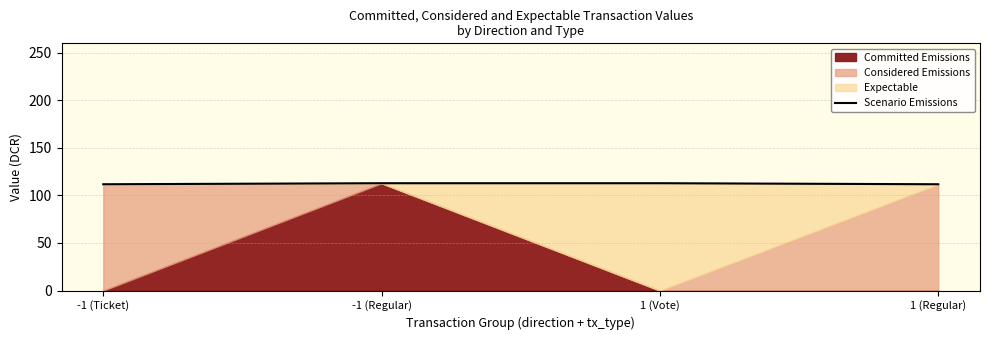

What is the sum of the values at -1 (Ticket) and 1 (Regular)?

223.6